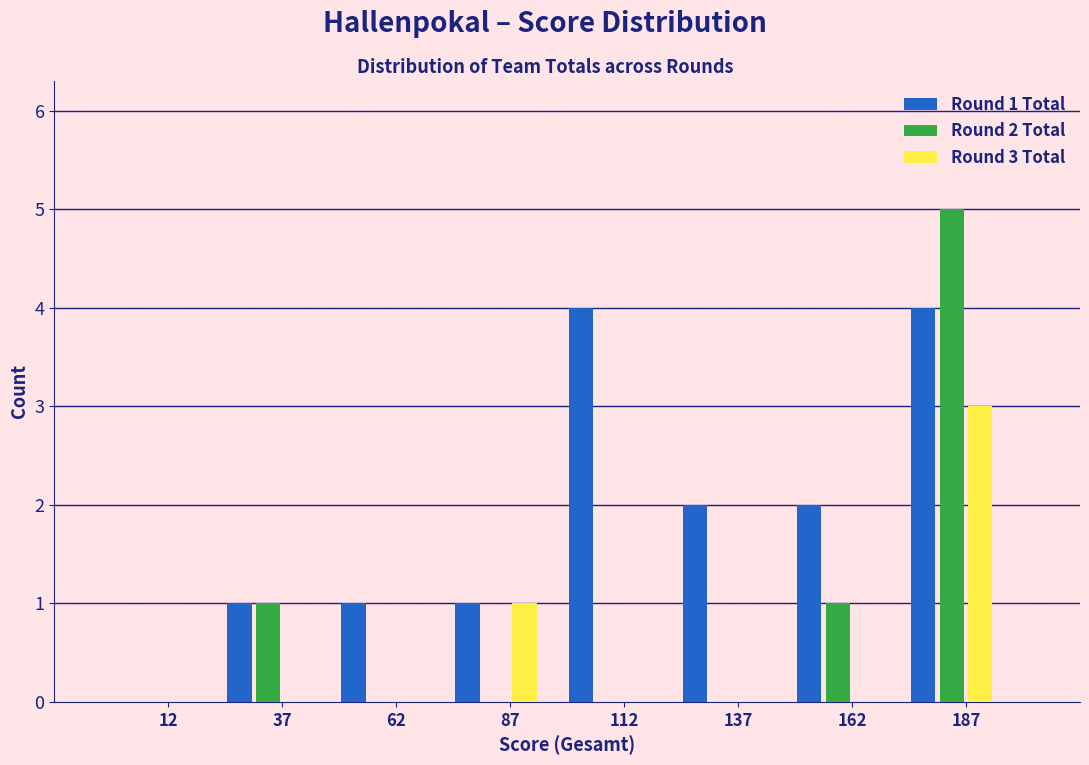

Reading right to left, transcribe all the data shown in this chart.

Round 1 Total: 187=4	162=2	137=2	112=4	87=1	62=1	37=1	12=0
Round 2 Total: 187=5	162=1	137=0	112=0	87=0	62=0	37=1	12=0
Round 3 Total: 187=3	162=0	137=0	112=0	87=1	62=0	37=0	12=0